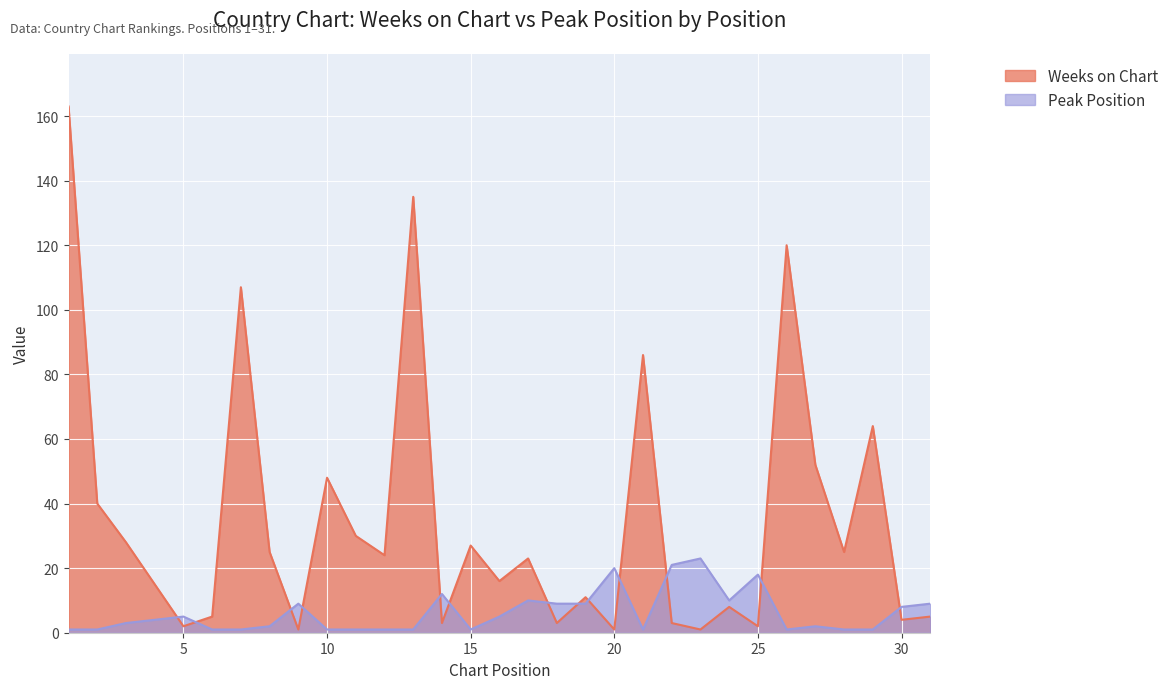

How many lines are shown in the chart?

2